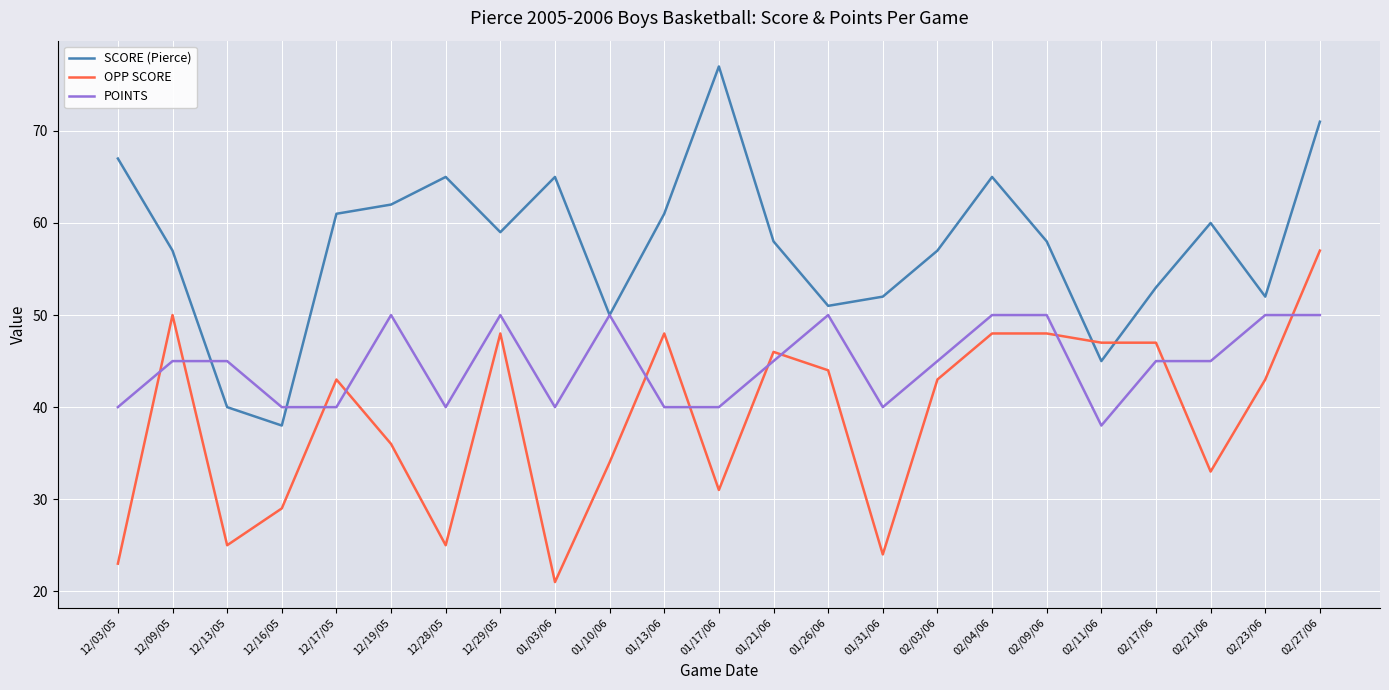

What position from the left is 02/09/06?

18